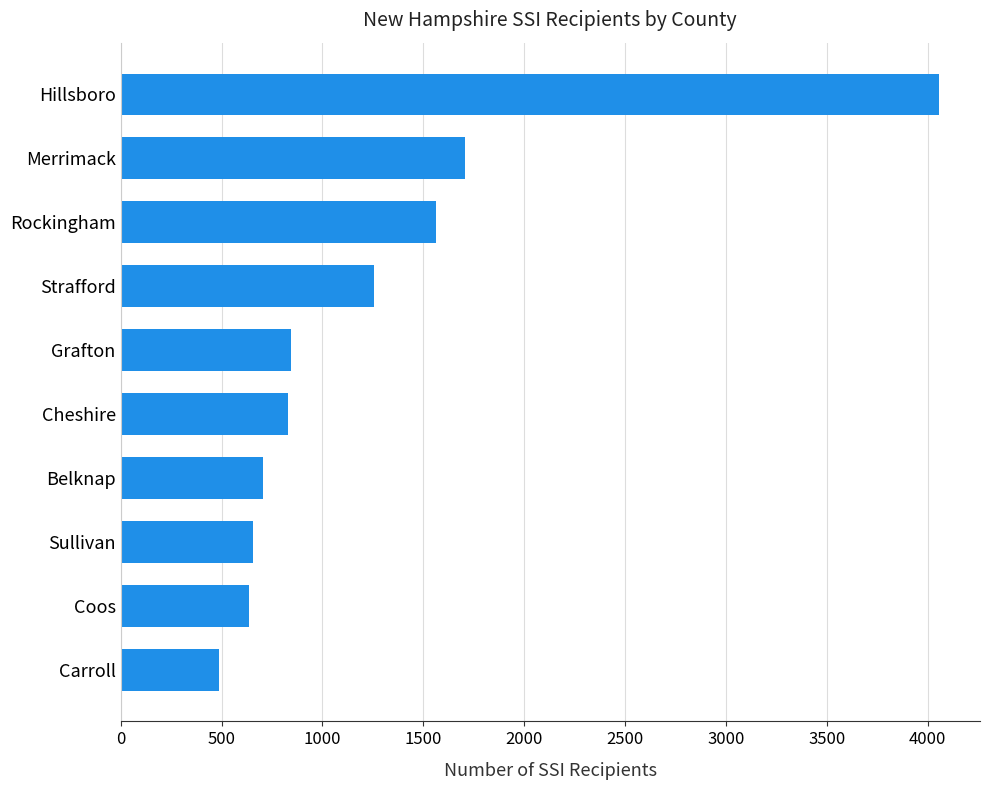

Where is the data nearest to the value 2272?

Merrimack